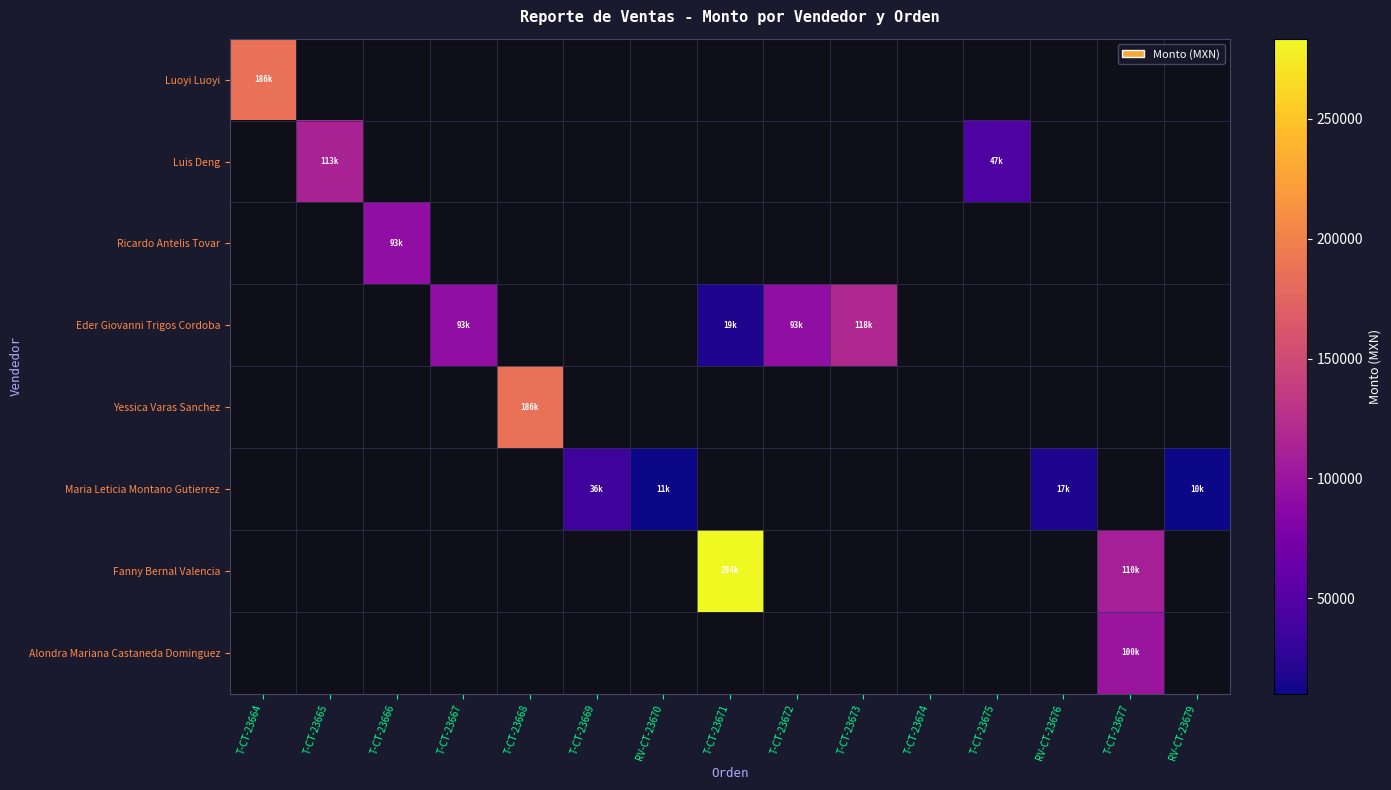

Count the number of data series in this chart.

8